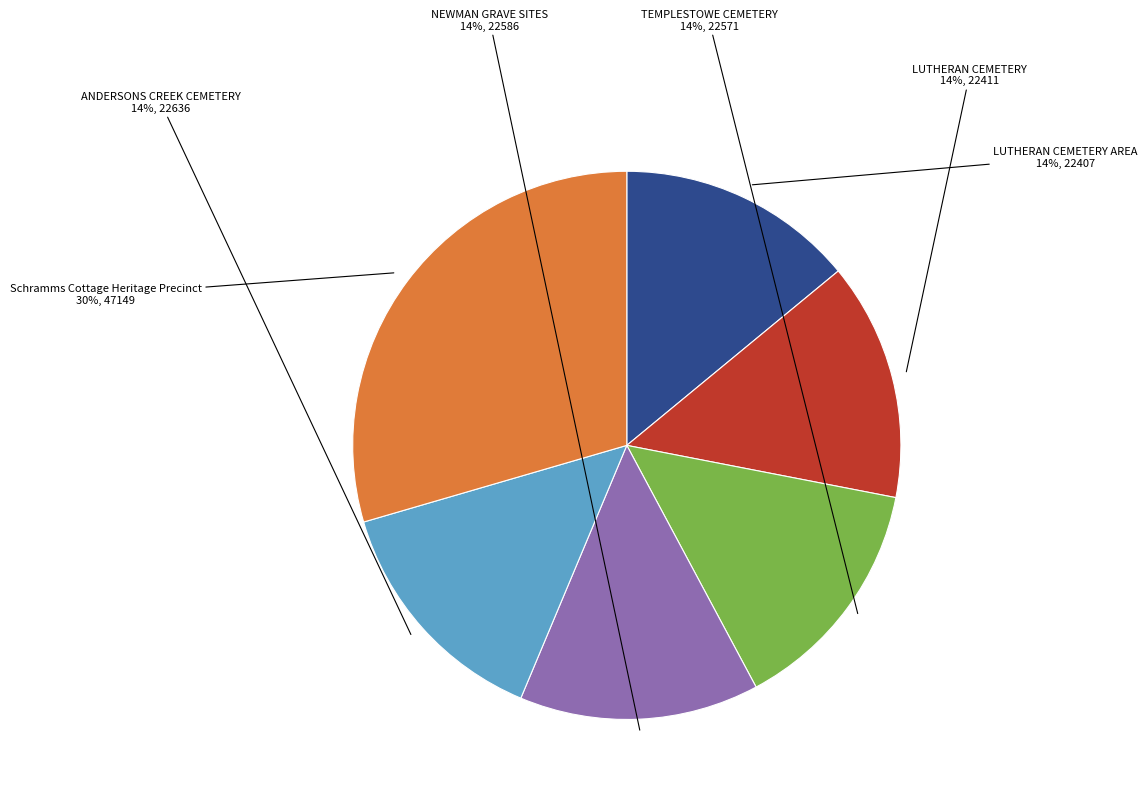

To the nearest percent, what is the average slice percentage?

17%